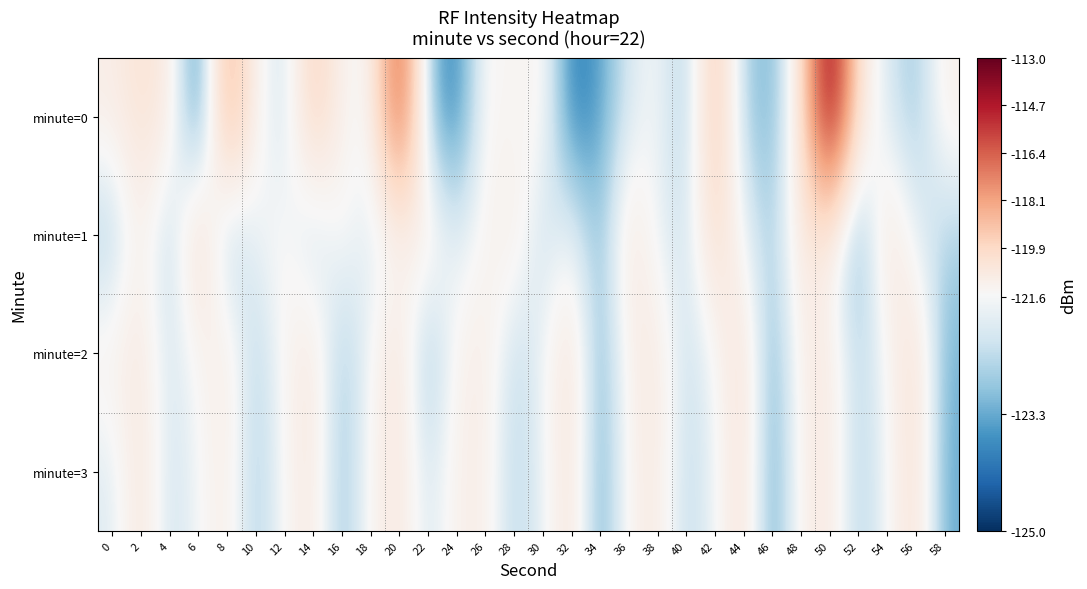

Between 22 and 42, which is larger?

42